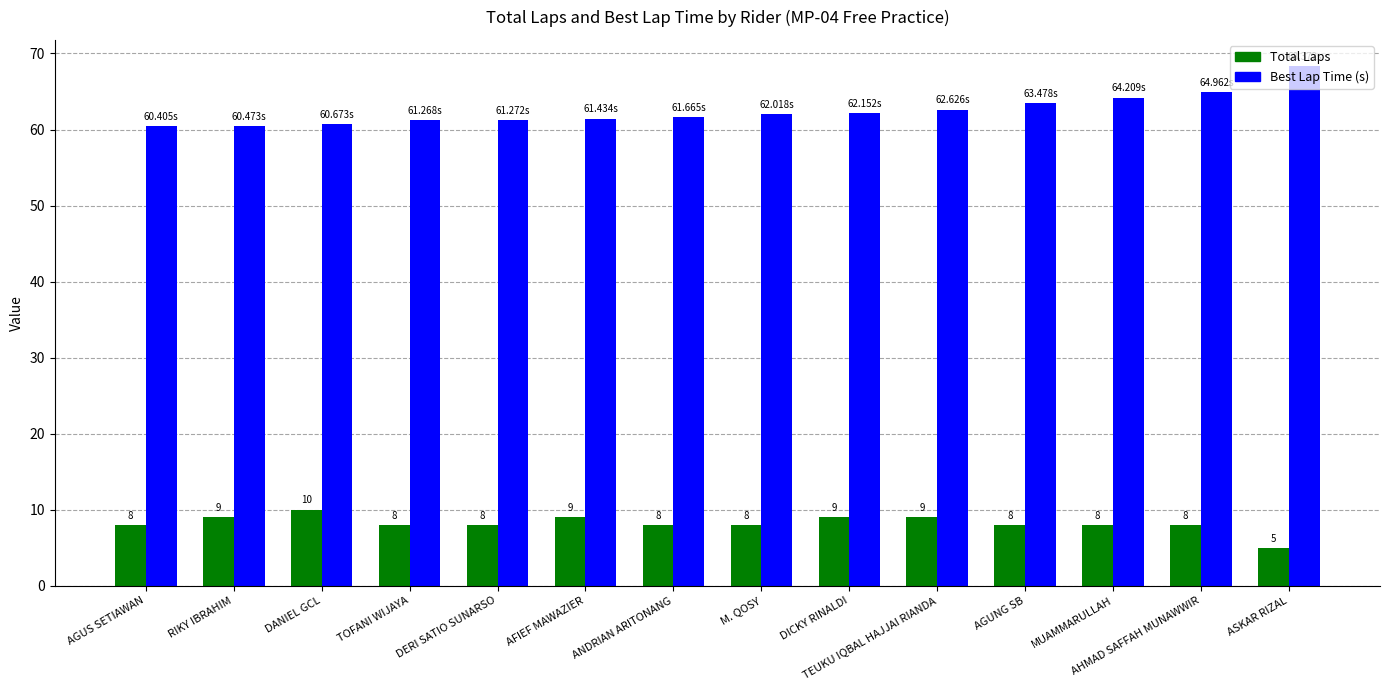

What is the difference between the maximum and minimum values in the Best Lap Time (s) series?

8.0